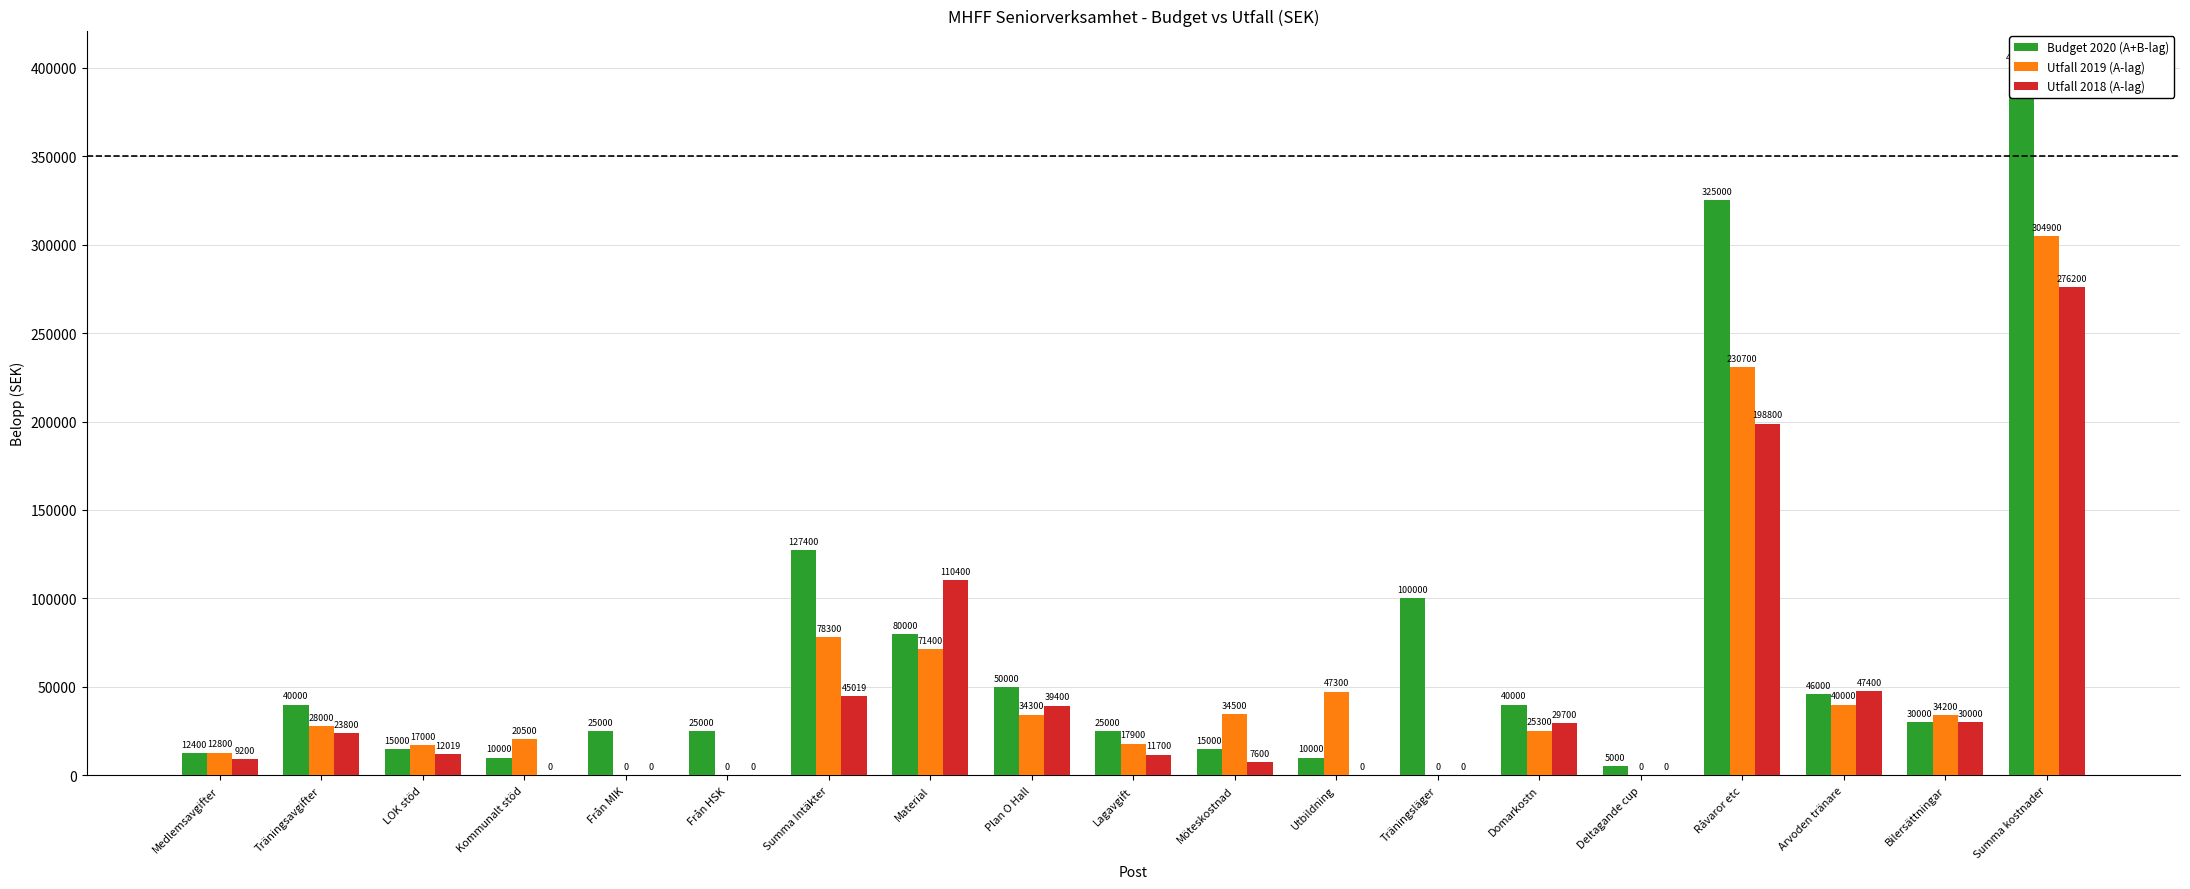

Where is Budget 2020 (A+B-lag) nearest to the value 203000?

Summa Intäkter